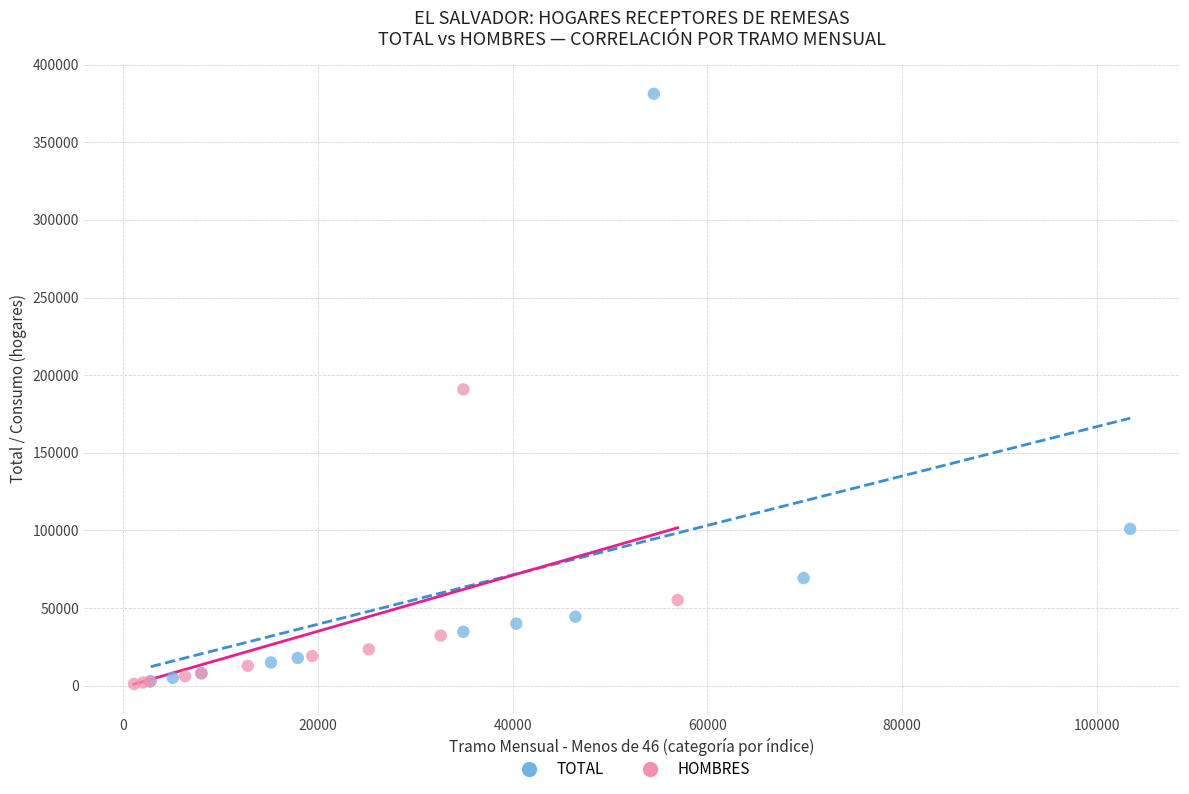

Which series reaches the maximum Y coordinate?

TOTAL